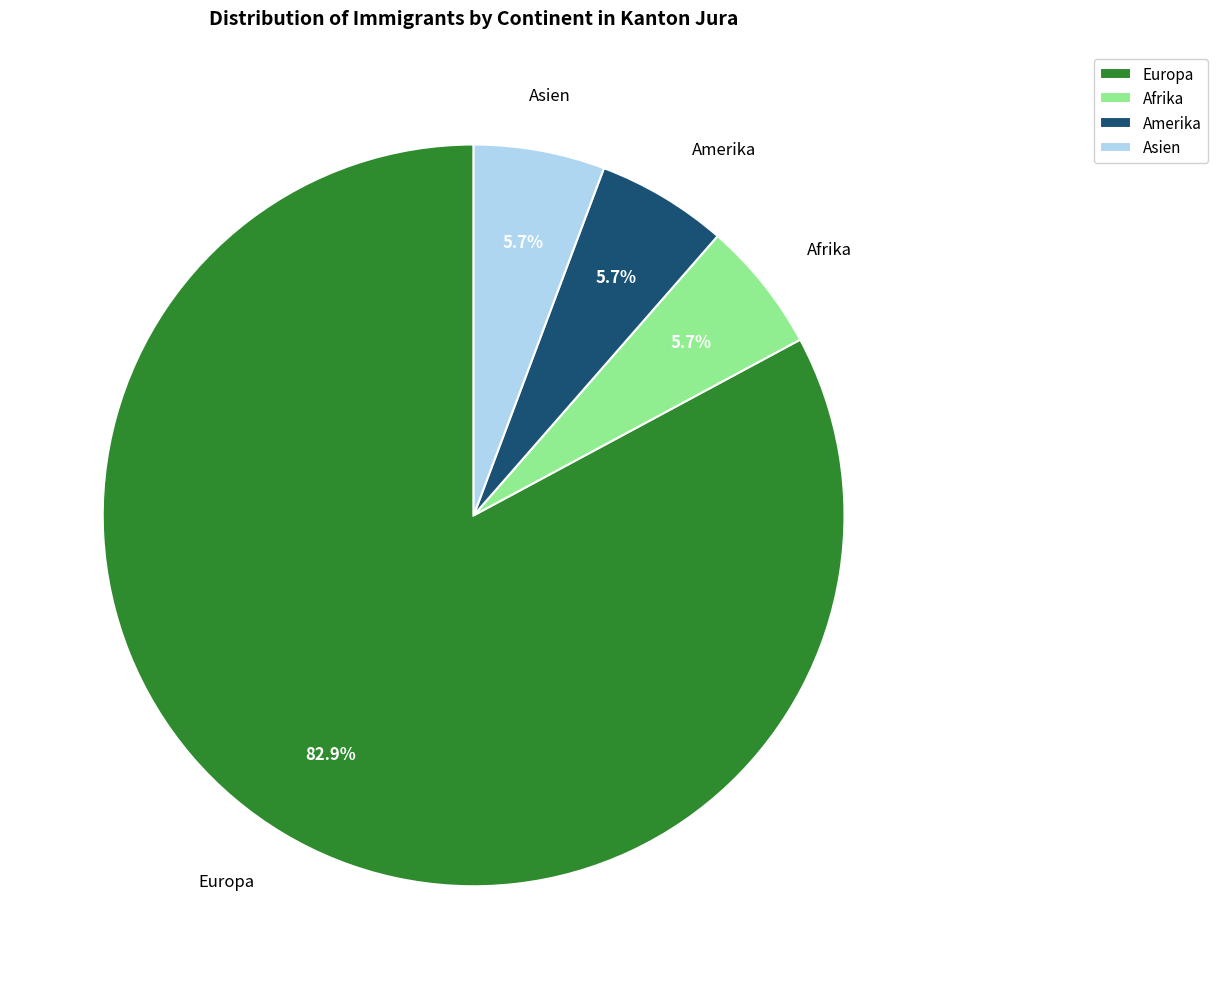

What percentage do Amerika and Afrika together represent?

11.4%